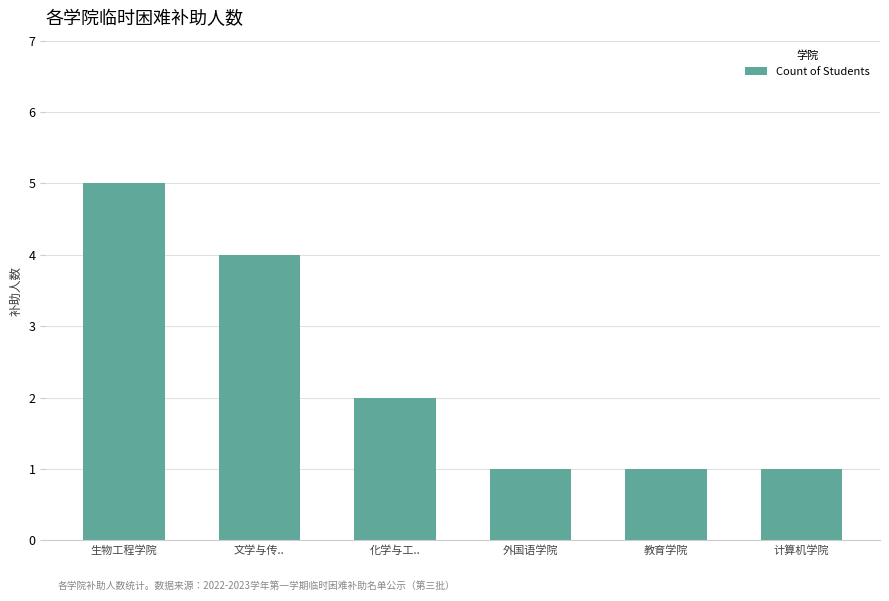

How many values are between 1 and 4?

5